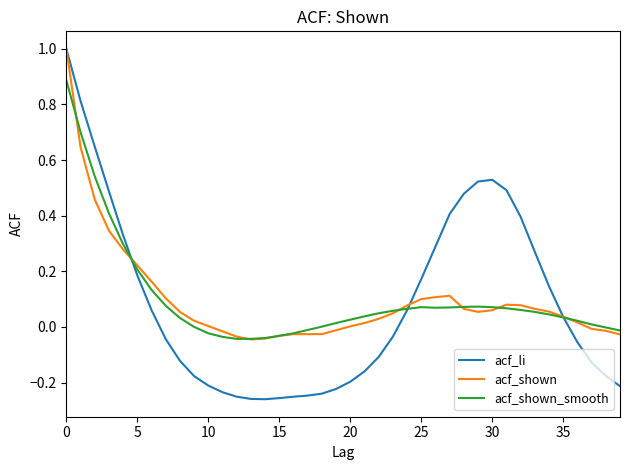

What are all the series names shown in the legend?

acf_li, acf_shown, acf_shown_smooth